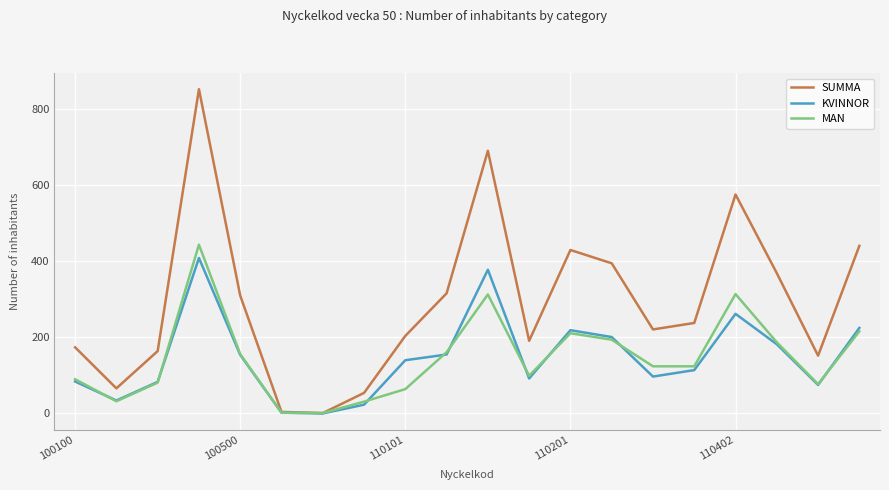

Does the chart display data point markers on the line(s)?

No